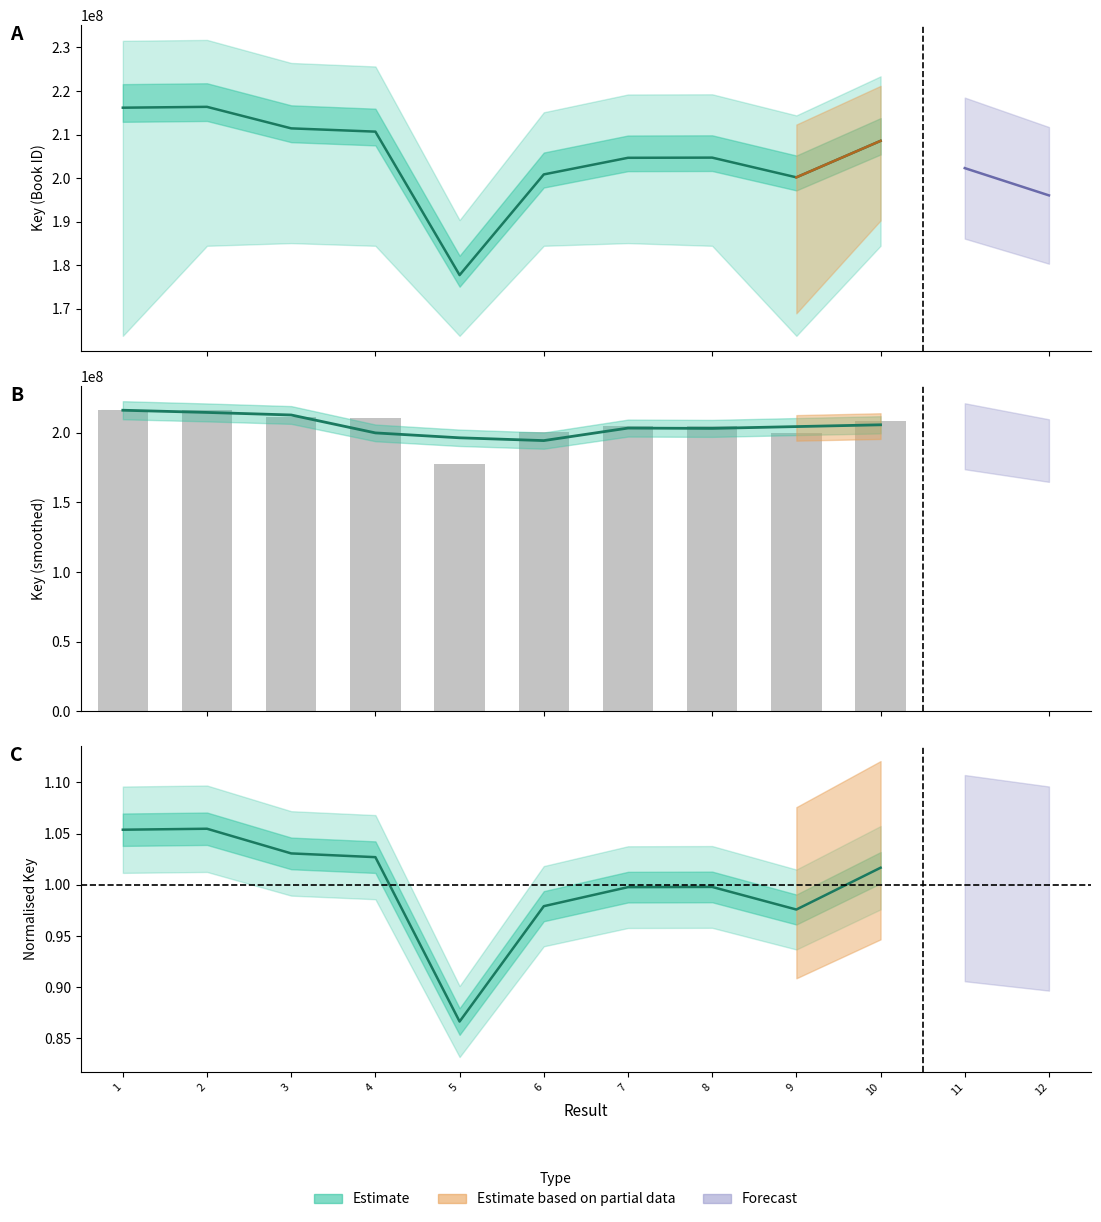

At which category is the sum across all series the highest?

2